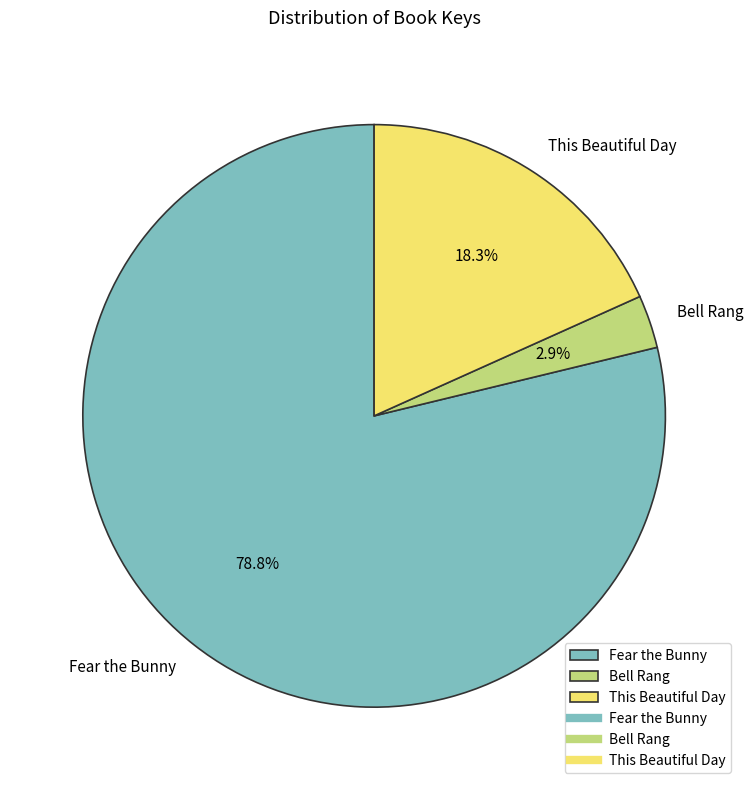

How many slices are in this pie chart?

3